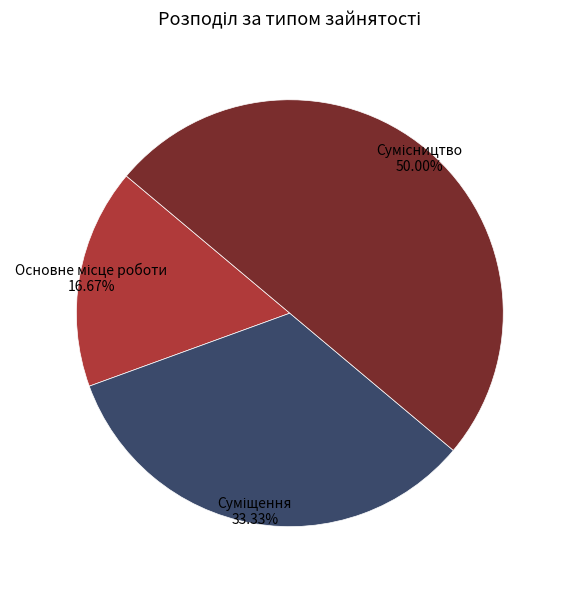

What percentage is the Основне місце роботи slice, to the nearest percent?

17%